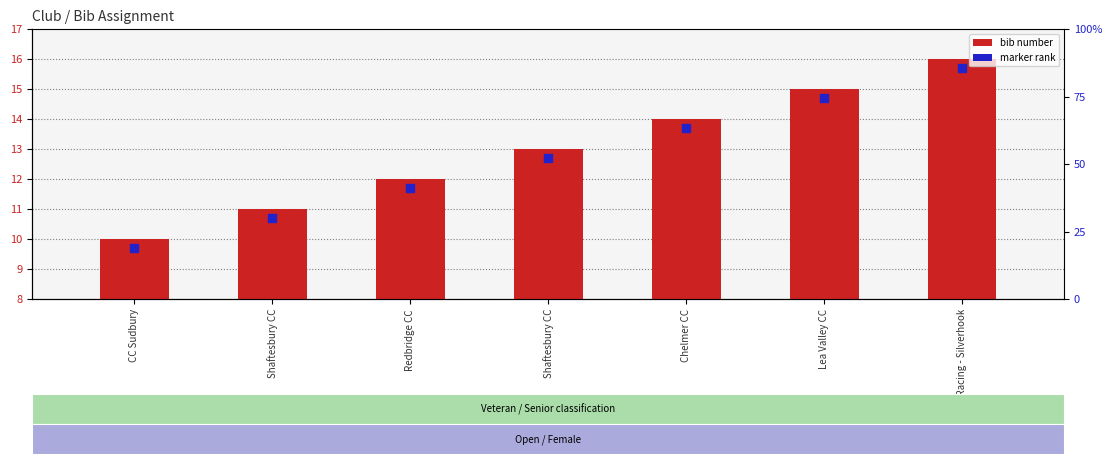

What is the total value across all series at Shaftesbury CC?

21.7